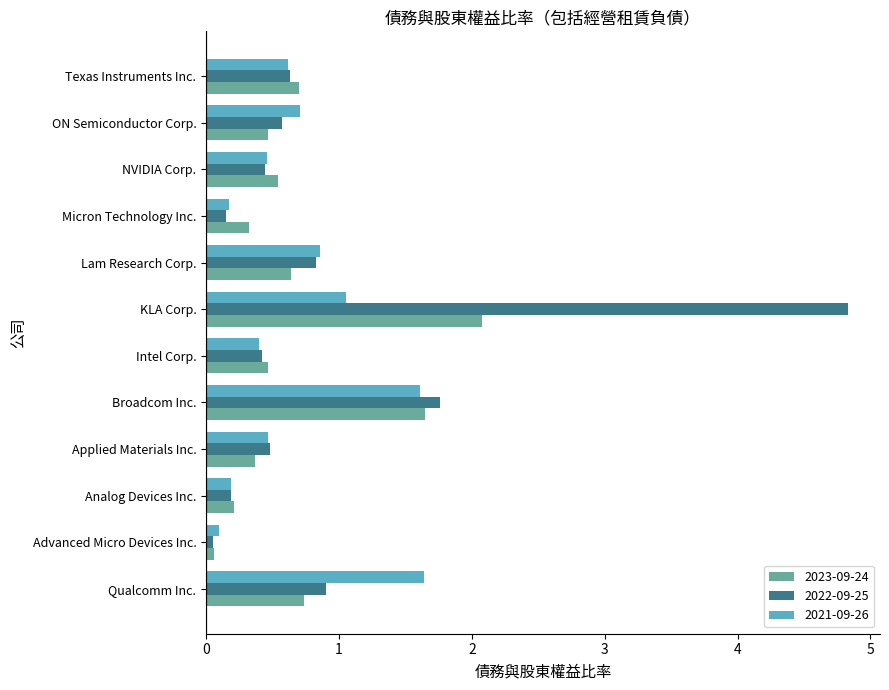

Which series changed the most between Lam Research Corp. and NVIDIA Corp.?

2021-09-26